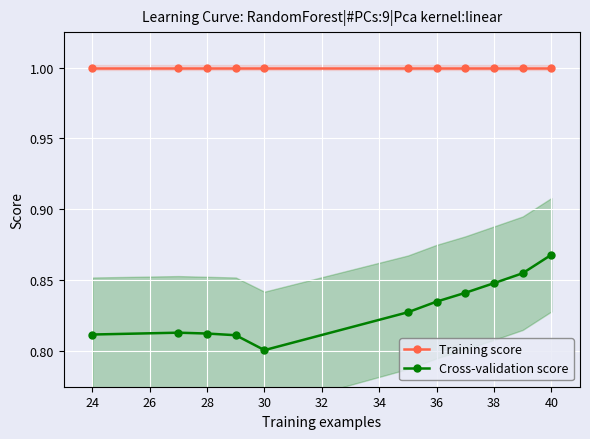

At how many categories does at least one series exceed 0?

11